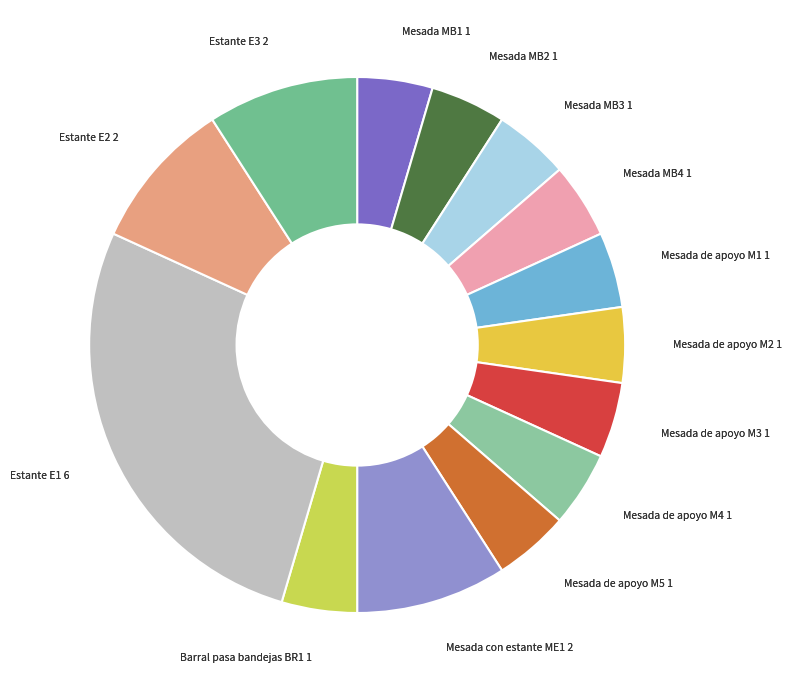

Combined, do Mesada de apoyo M1 and Mesada de apoyo M4 account for over 50%?

No